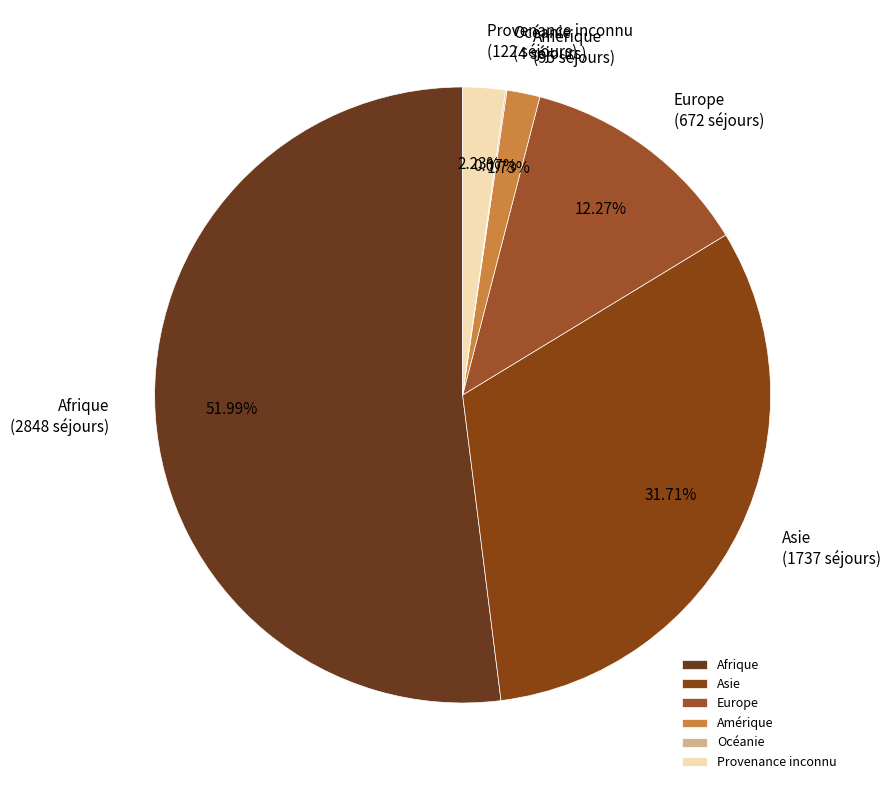

Is it true that Europe is 2% of the pie?

False